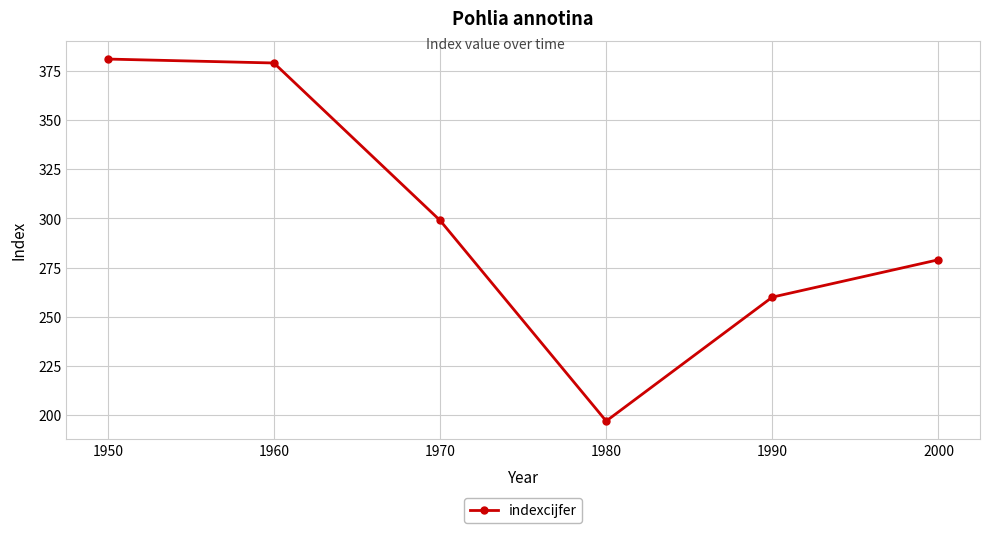

Reading left to right, transcribe all the data shown in this chart.

381	379	299	197	260	279